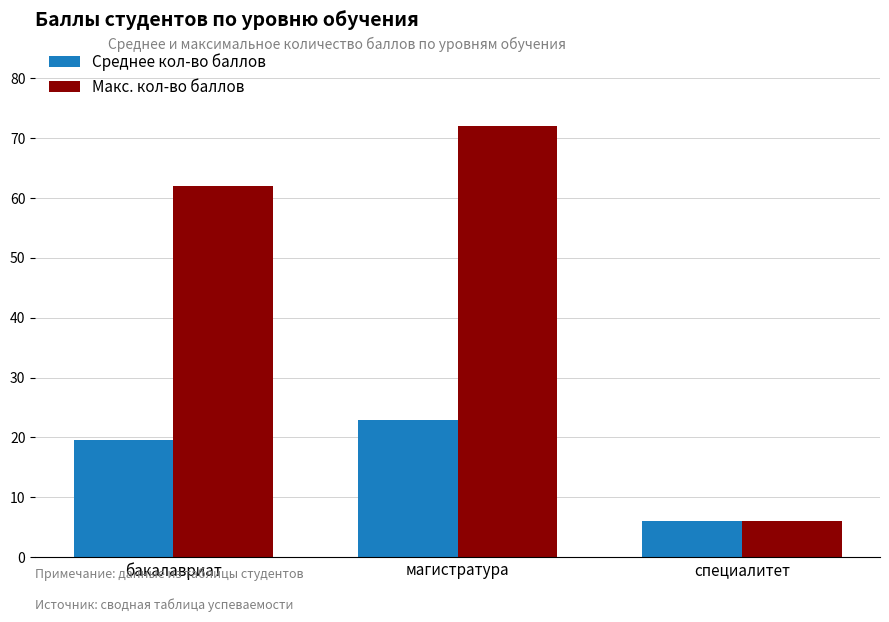

Where is Макс. кол-во баллов nearest to the value 39?

бакалавриат